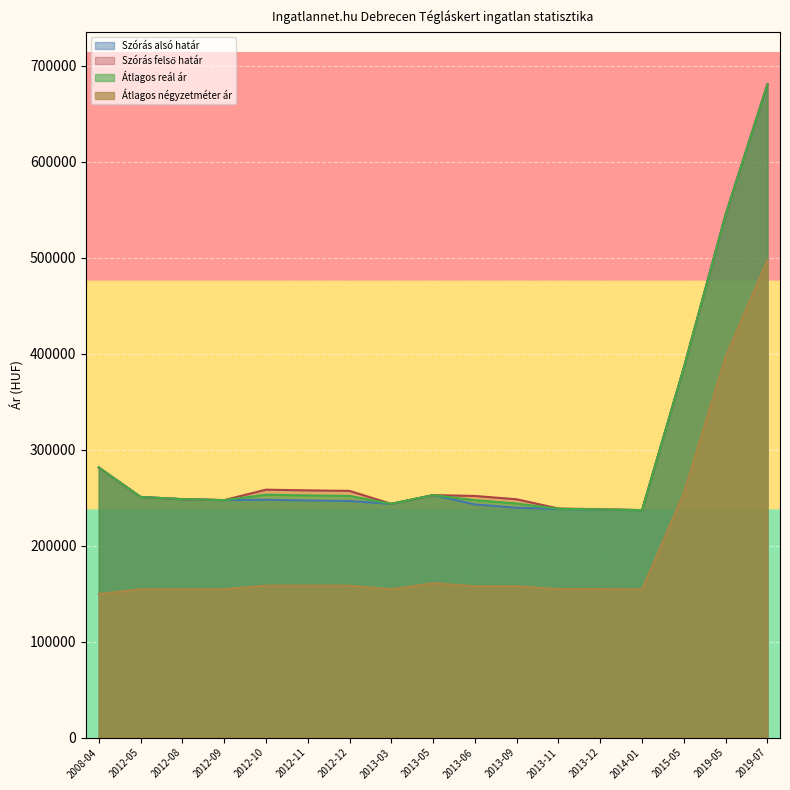

Reading left to right, what are all the values shown in this chart?

Szórás alsó határ: 2008-04=281299	2012-05=250656	2012-08=248335	2012-09=247353	2012-10=247713	2012-11=246983	2012-12=246454	2013-03=243440	2013-05=252548	2013-06=242852	2013-09=239390	2013-11=238092	2013-12=237369	2014-01=236927	2015-05=385325	2019-05=544779	2019-07=680436
Szórás felső határ: 2008-04=281299	2012-05=250656	2012-08=248335	2012-09=247353	2012-10=258213	2012-11=257483	2012-12=256954	2013-03=243440	2013-05=252548	2013-06=251674	2013-09=248212	2013-11=238594	2013-12=237871	2014-01=236927	2015-05=385325	2019-05=544779	2019-07=680436
Átlagos reál ár: 2008-04=281299	2012-05=250656	2012-08=248335	2012-09=247353	2012-10=252963	2012-11=252233	2012-12=251704	2013-03=243440	2013-05=252548	2013-06=247263	2013-09=243801	2013-11=238343	2013-12=237620	2014-01=236927	2015-05=385325	2019-05=544779	2019-07=680436
Átlagos négyzetméter ár: 2008-04=149495	2012-05=154545	2012-08=154545	2012-09=154545	2012-10=158258	2012-11=158258	2012-12=158258	2013-03=154545	2013-05=160784	2013-06=157664	2013-09=157664	2013-11=154723	2013-12=154723	2014-01=154545	2015-05=254705	2019-05=396969	2019-07=497500